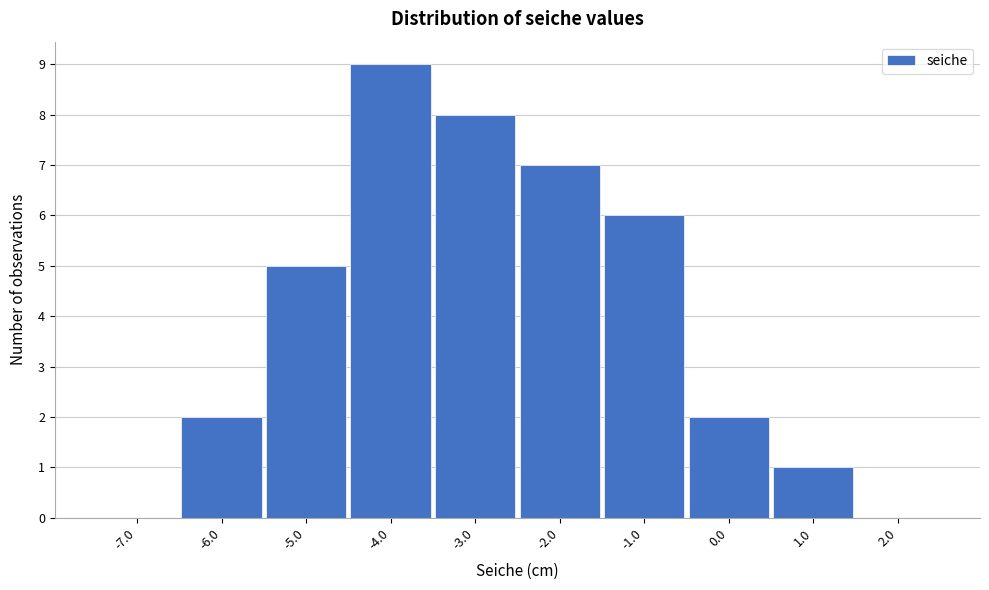

Reading left to right, list every bar in this chart as the range it spans on the x-axis followed by its height. The values are not printed on the chart, so give them approximately, as read against the axis.

-7.5 to -6.5: 0
-6.5 to -5.5: 2
-5.5 to -4.5: 5
-4.5 to -3.5: 9
-3.5 to -2.5: 8
-2.5 to -1.5: 7
-1.5 to -0.5: 6
-0.5 to 0.5: 2
0.5 to 1.5: 1
1.5 to 2.5: 0